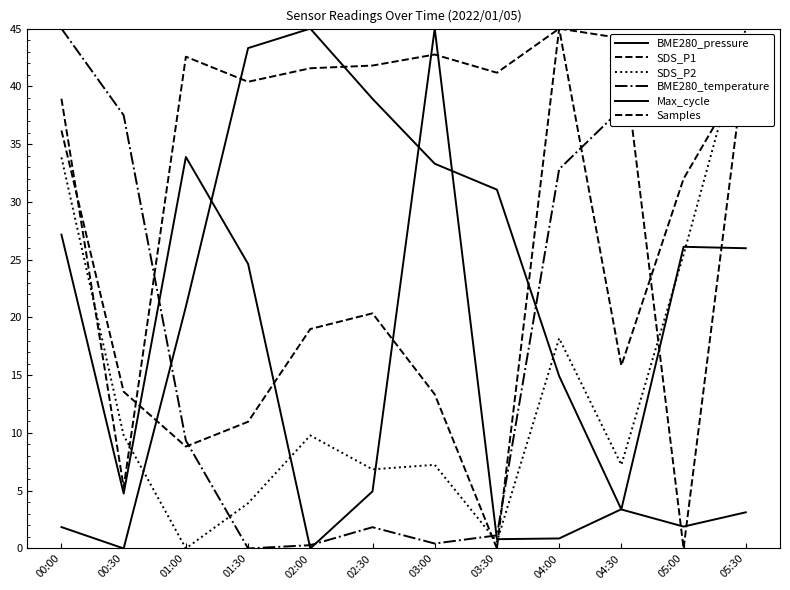

Does the chart have visible grid lines?

No